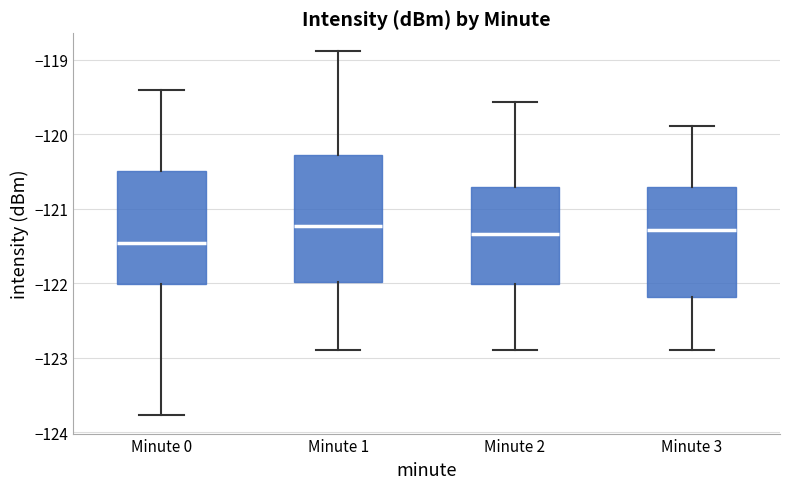

Comparing the boxes themselves (not the whiskers), which one is the tallest?

Minute 1